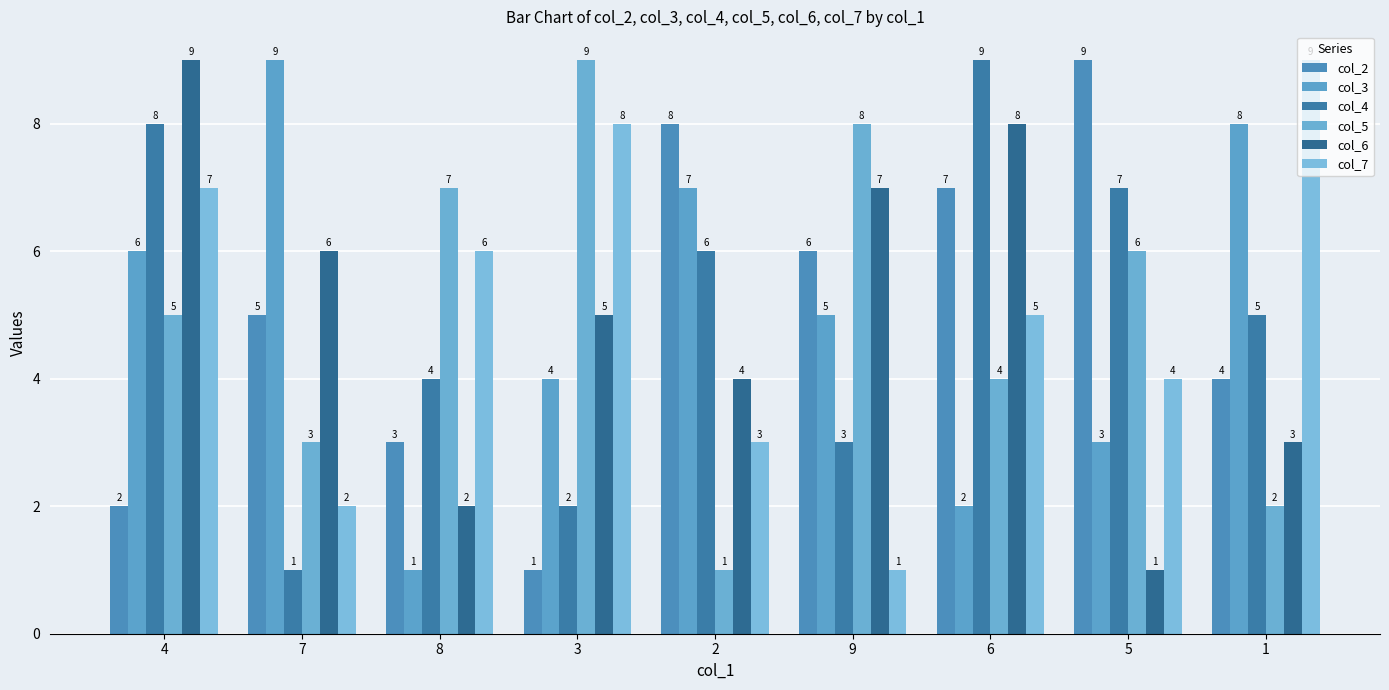

Which has a higher value, 8 or 2?

2